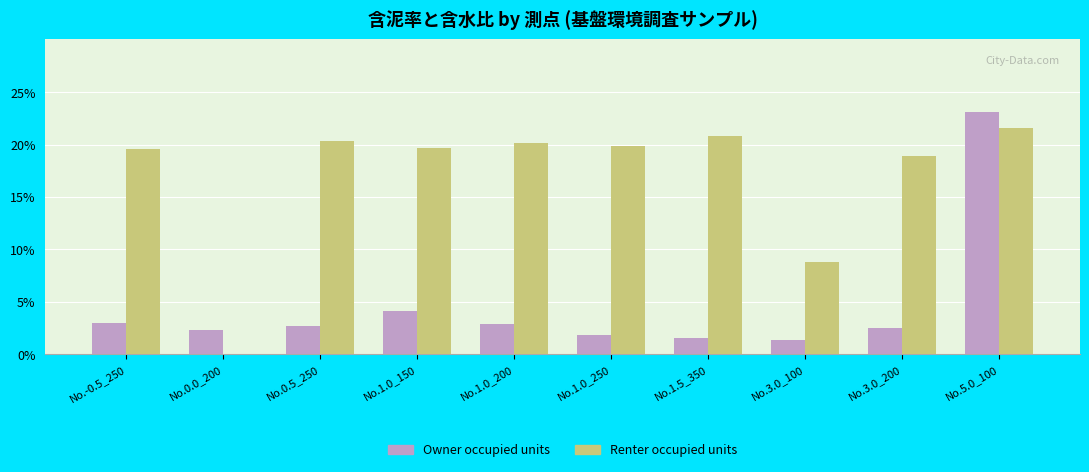

At which category is the sum across all series the highest?

No.5.0_100